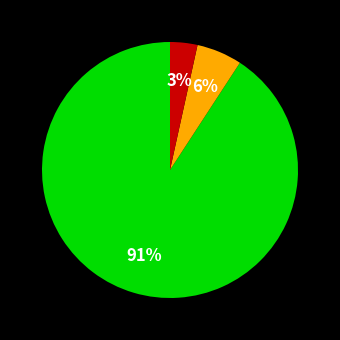

Is there a majority slice in this chart?

Yes